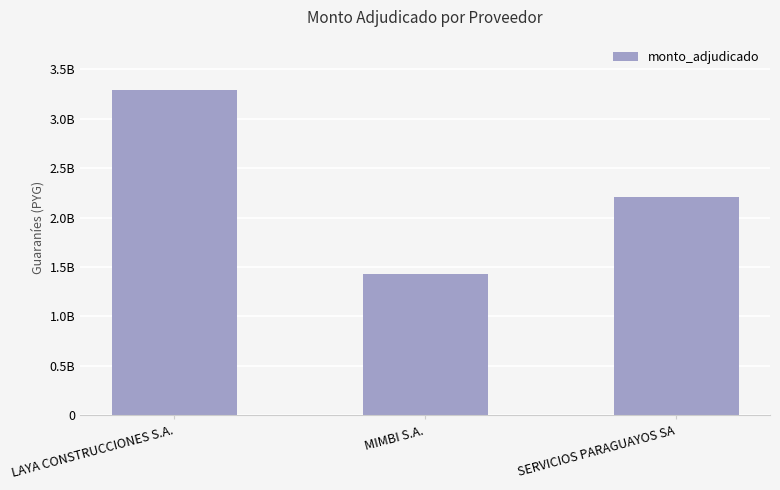

At which label is the value closest to 2357857120?

SERVICIOS PARAGUAYOS SA